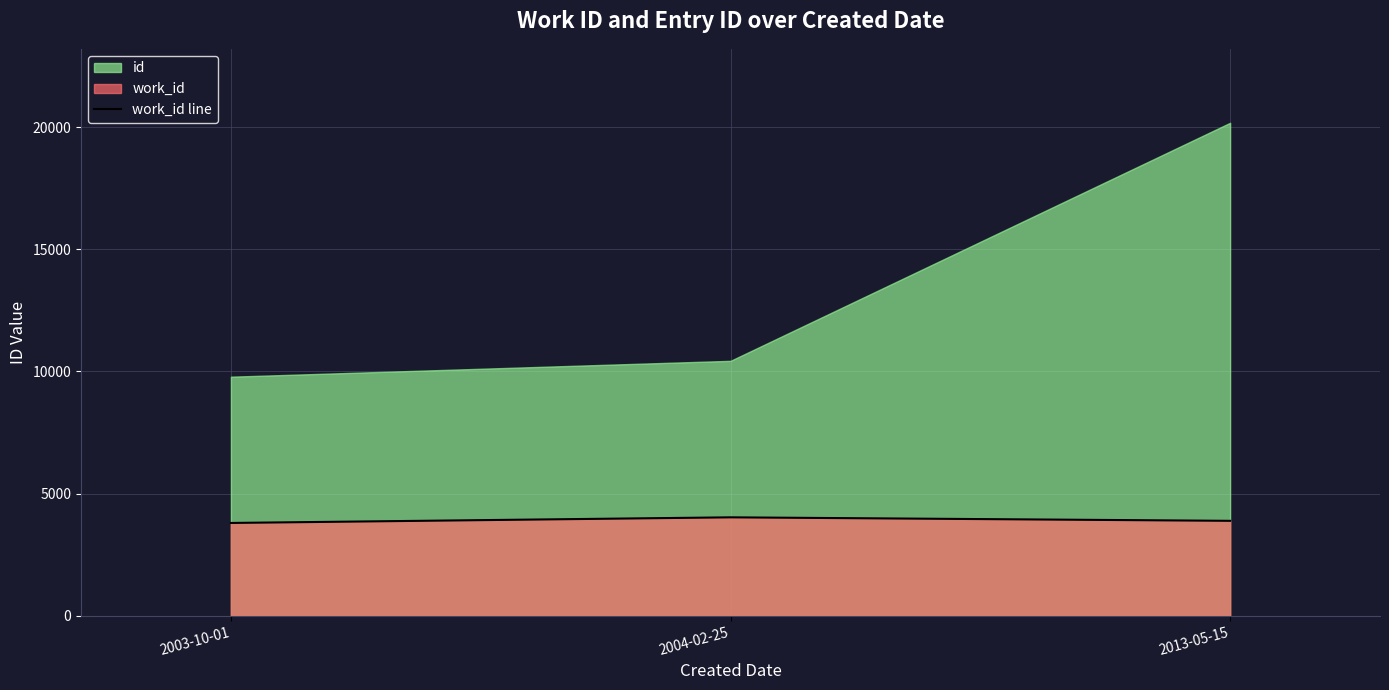

At which label is the value closest to 3912?

2013-05-15